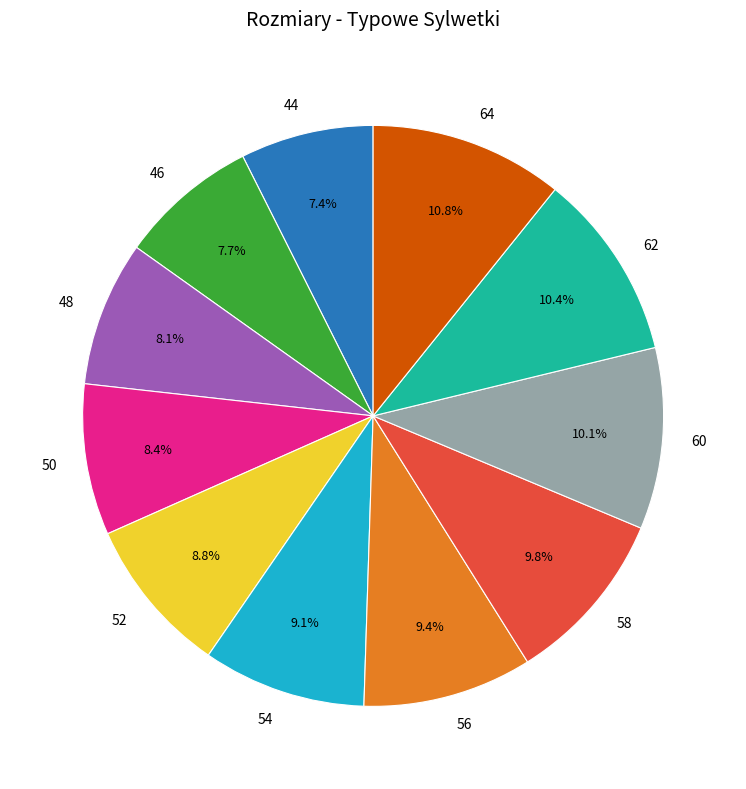

True or false: 48 accounts for 8% of the total.

True